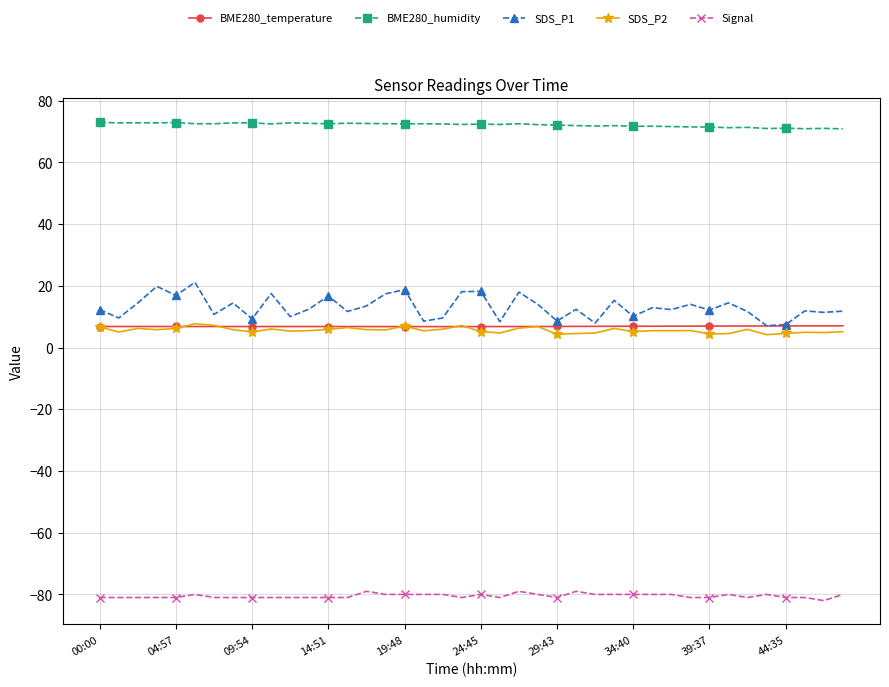

How many lines are shown in the chart?

5